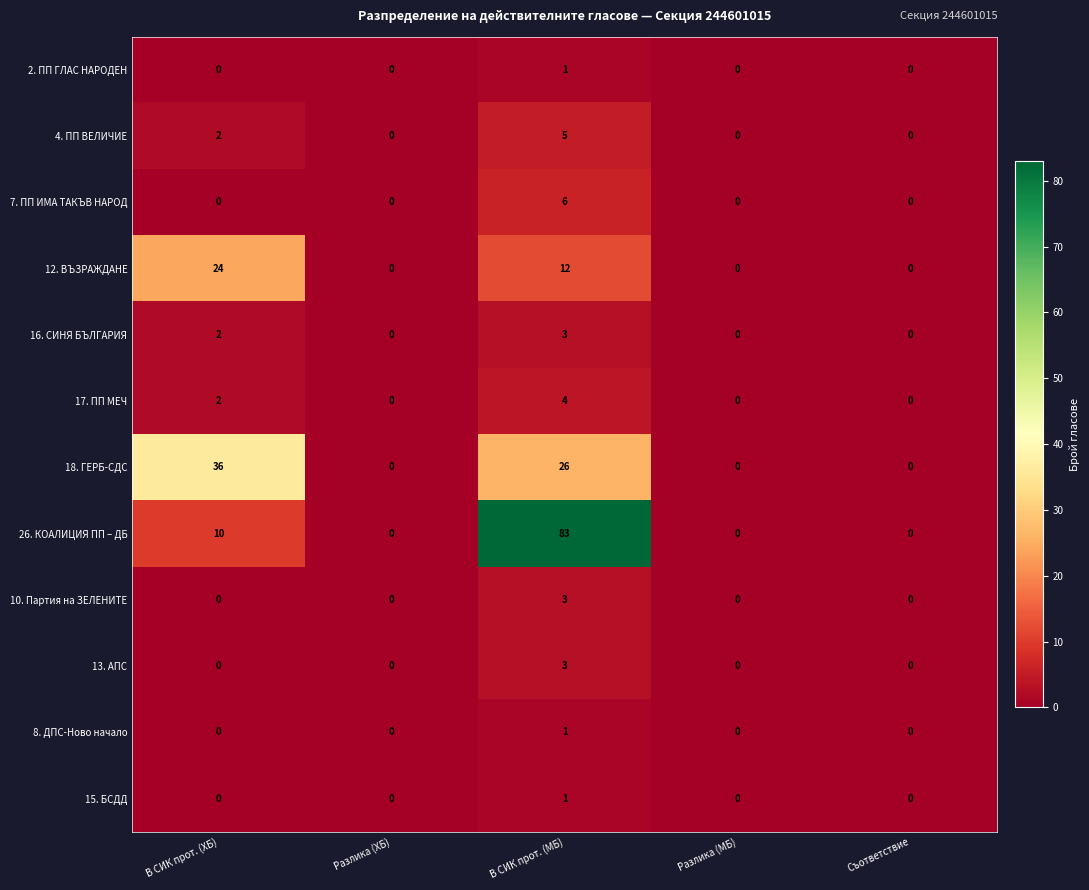

At which label is 26. КОАЛИЦИЯ ПП – ДБ closest to 41?

В СИК прот. (ХБ)